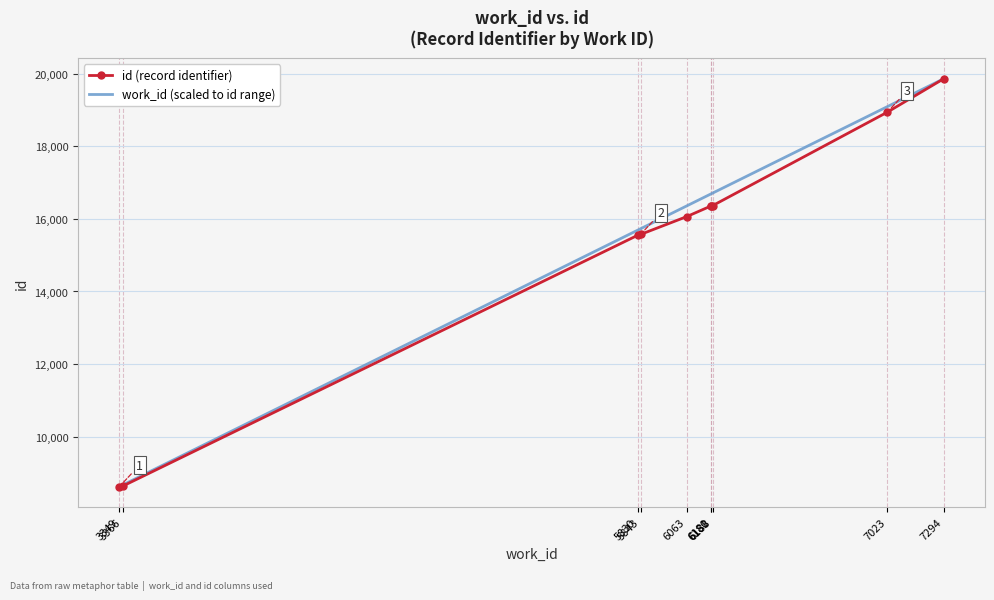

What is the greatest value displayed?

19863.0